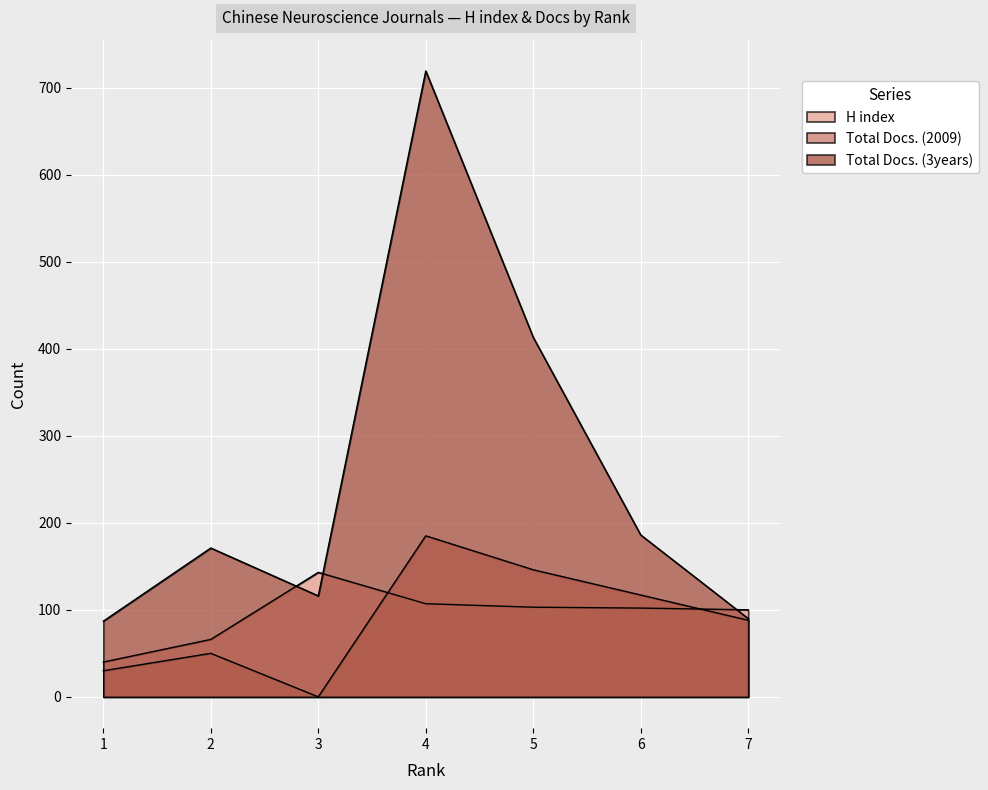

True or false: Total Docs. (3years) and Total Docs. (2009) intersect in this chart.

False